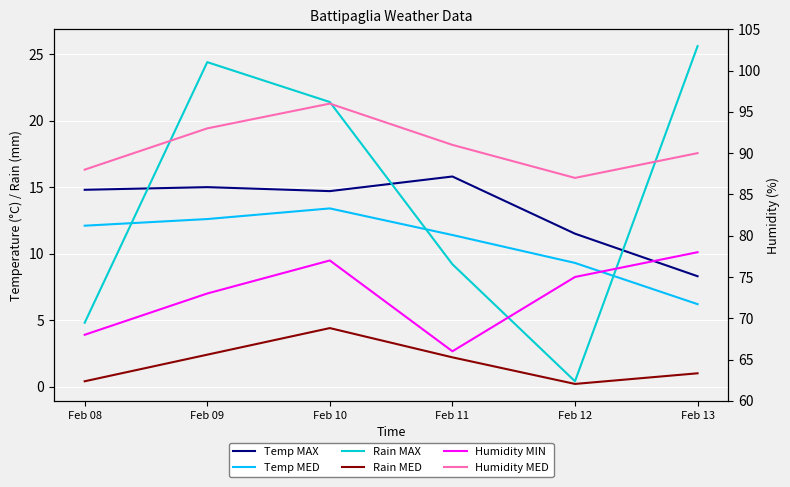

Which series has the widest spread of values?

Rain MAX